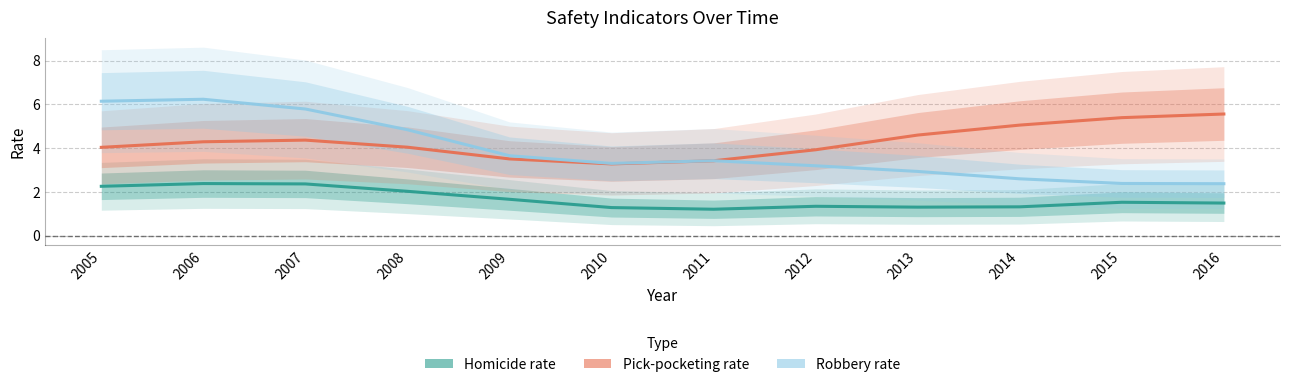

What is the maximum value for Robbery rate?

6.2